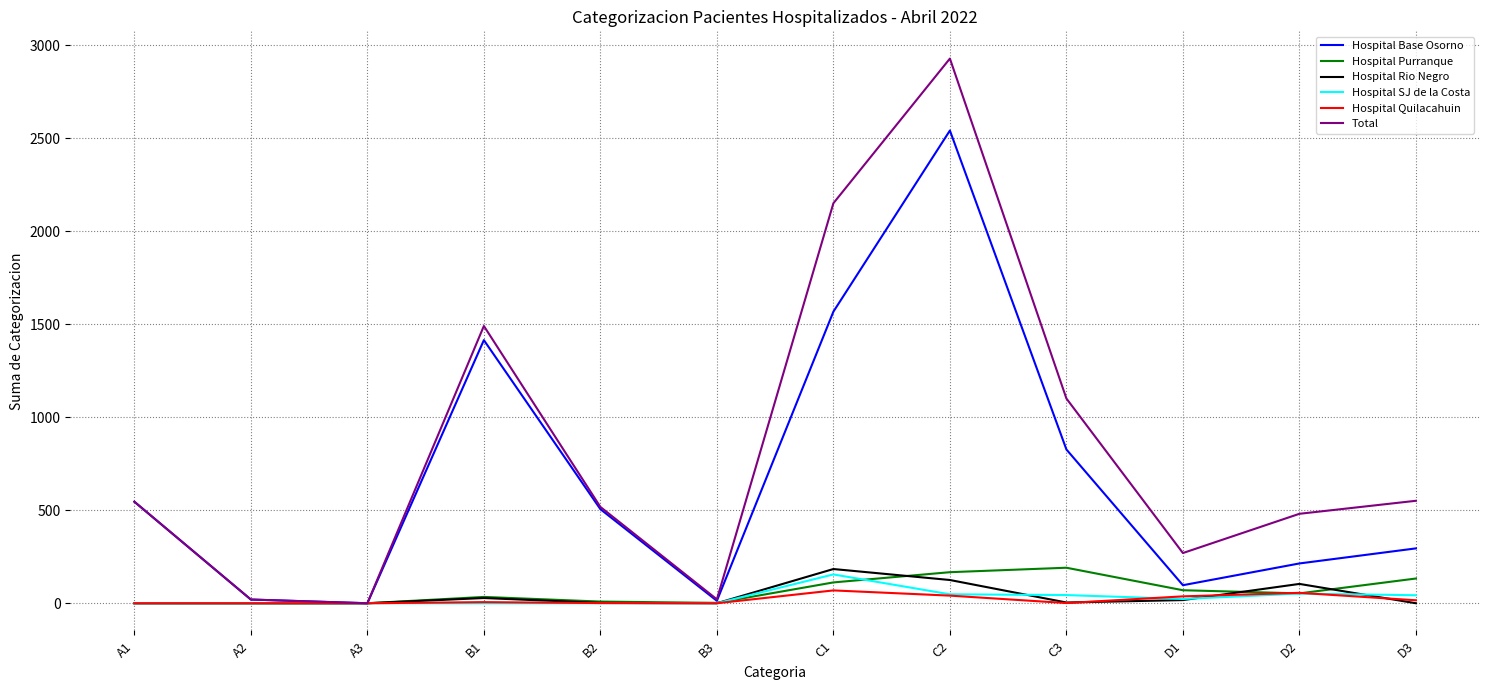

At which category is the sum across all series the highest?

C2